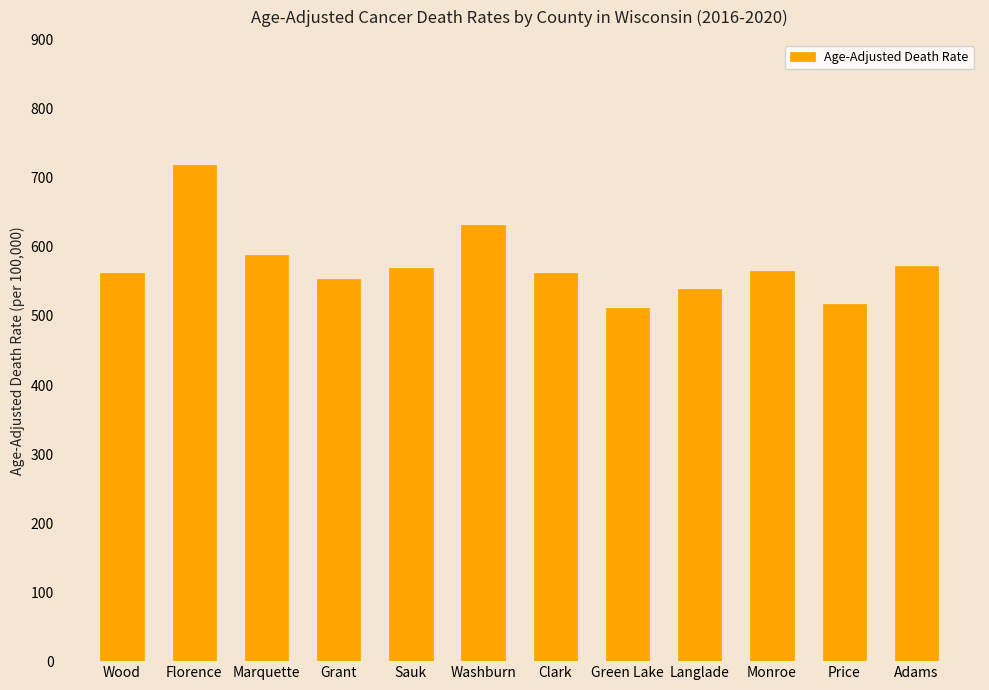

What is the difference between the maximum and second lowest values?

201.1